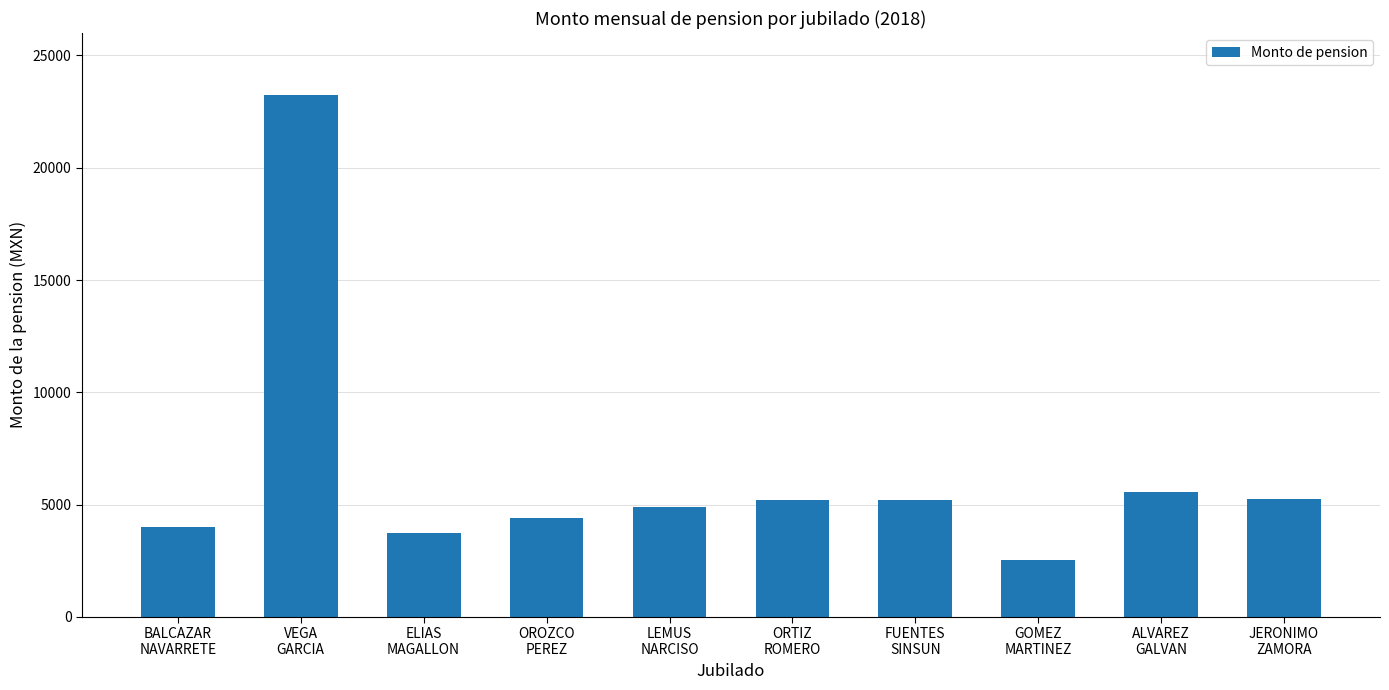

Is it true that the value at VEGA
GARCIA is 33382.3?

False